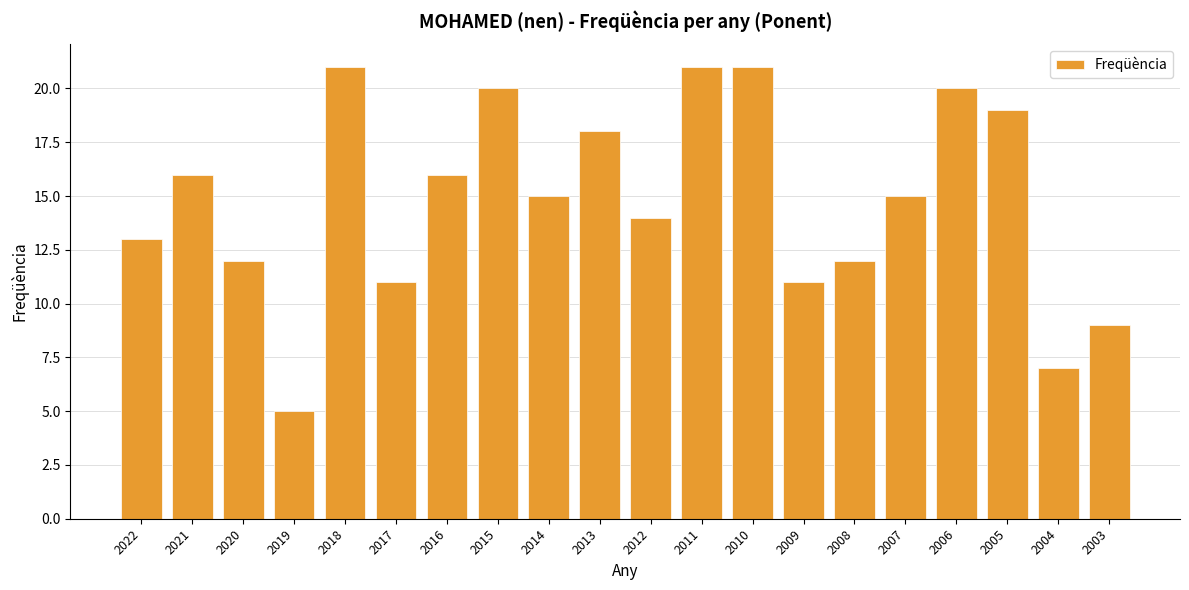

What is the smallest value displayed?

5